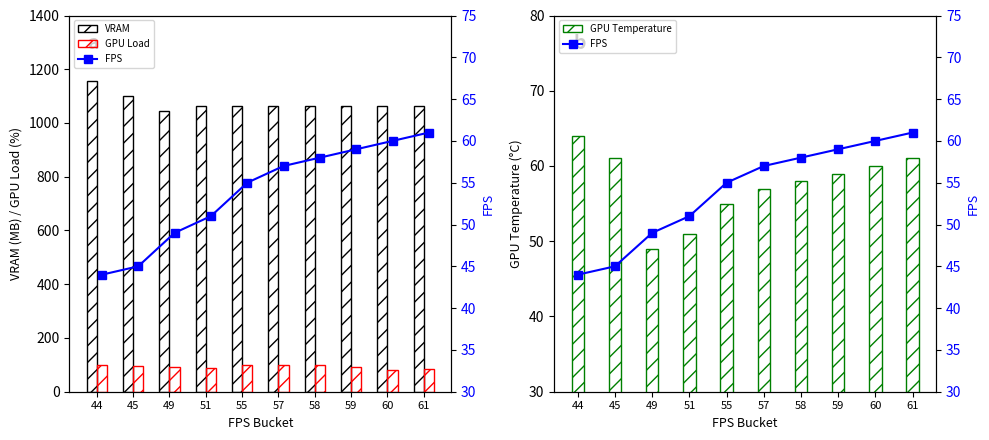

Does the chart contain any negative values?

No